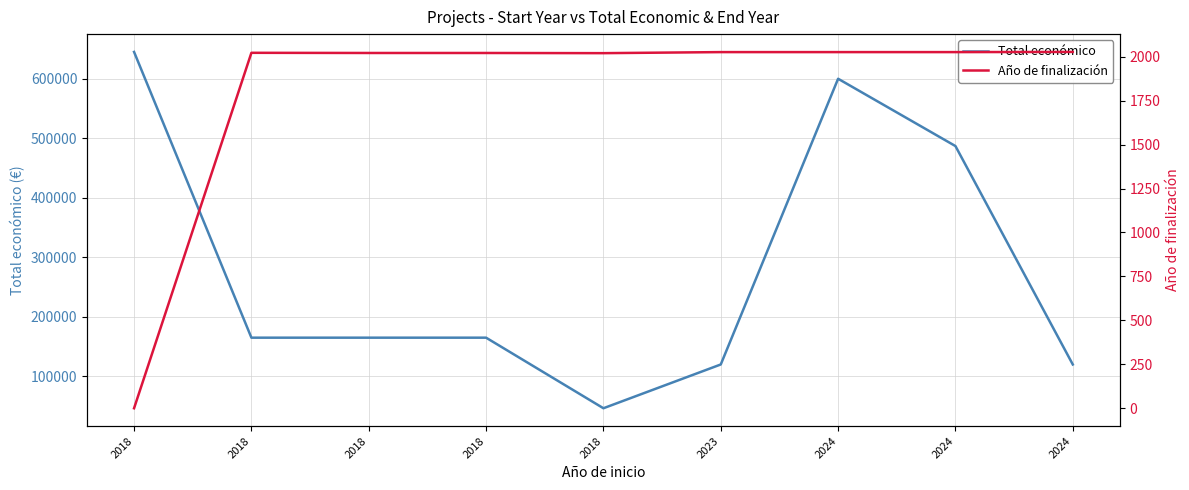

Reading left to right, extract all data points from this chart.

Total económico: 2018=644817	2018=165000	2018=165000	2018=165000	2018=46500	2023=120000	2024=599779	2024=486756	2024=120000
Año de finalización: 2018=0	2018=2022	2018=2021	2018=2021	2018=2020	2023=2026	2024=2026	2024=2026	2024=2027